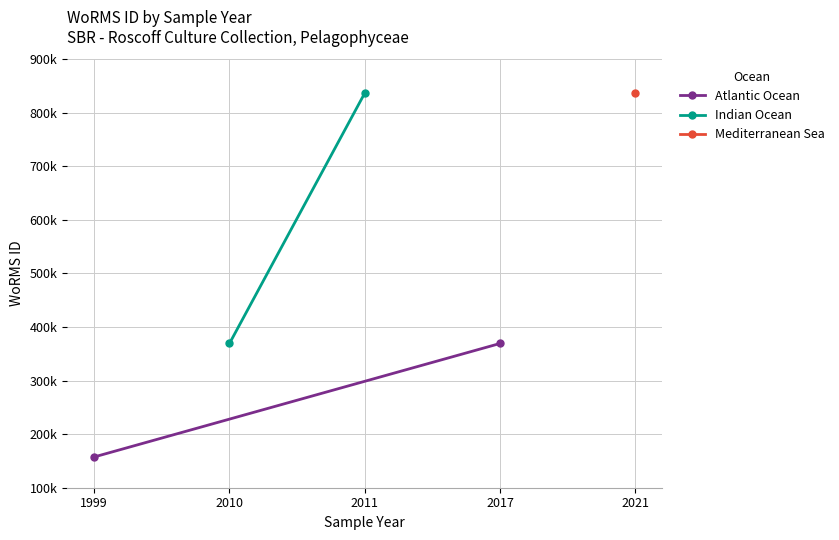

True or false: Atlantic Ocean has a value of 223794 at 1999.

False